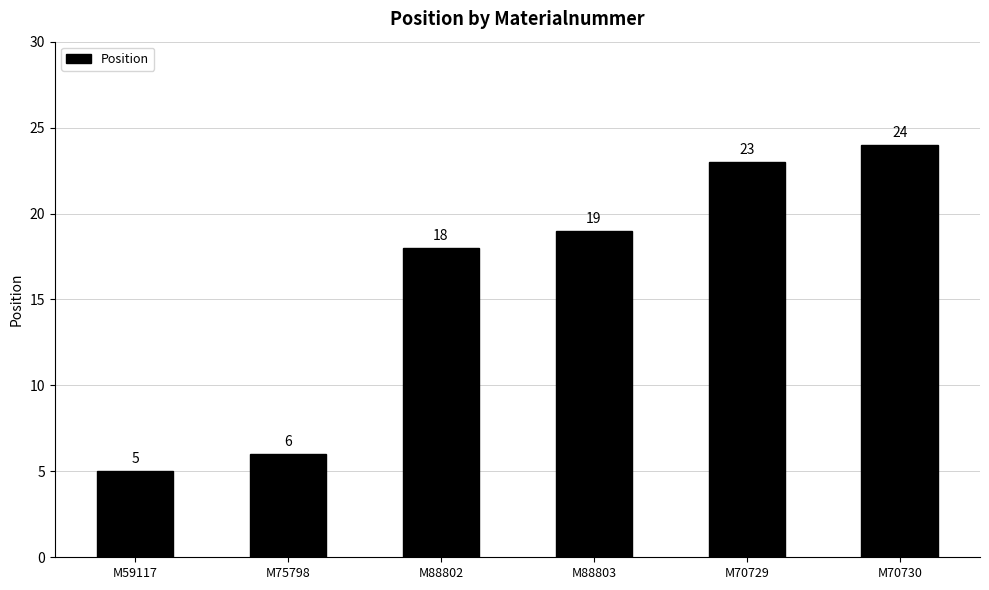

At which label is the value closest to 14?

M88802